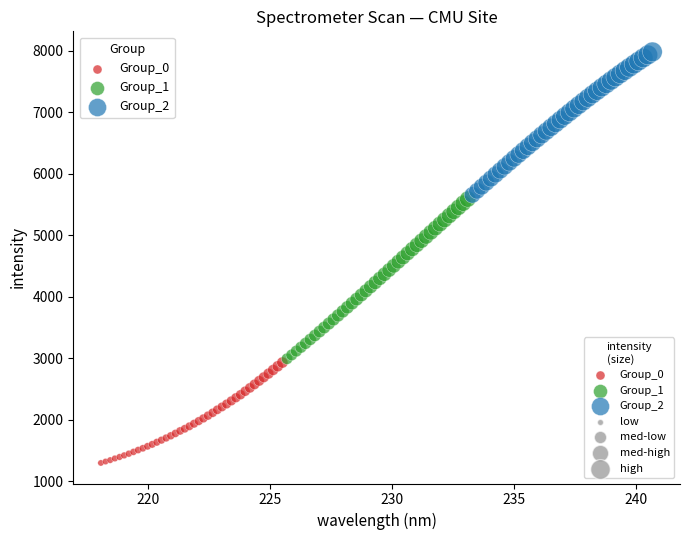

Which series reaches the maximum Y coordinate?

Group_2